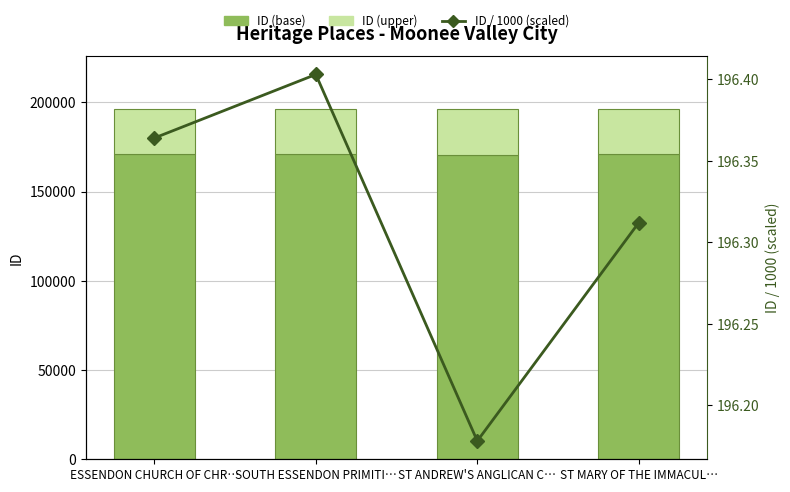

Which has a higher value, ST MARY OF THE IMMACUL… or ST ANDREW'S ANGLICAN C…?

ST MARY OF THE IMMACUL…